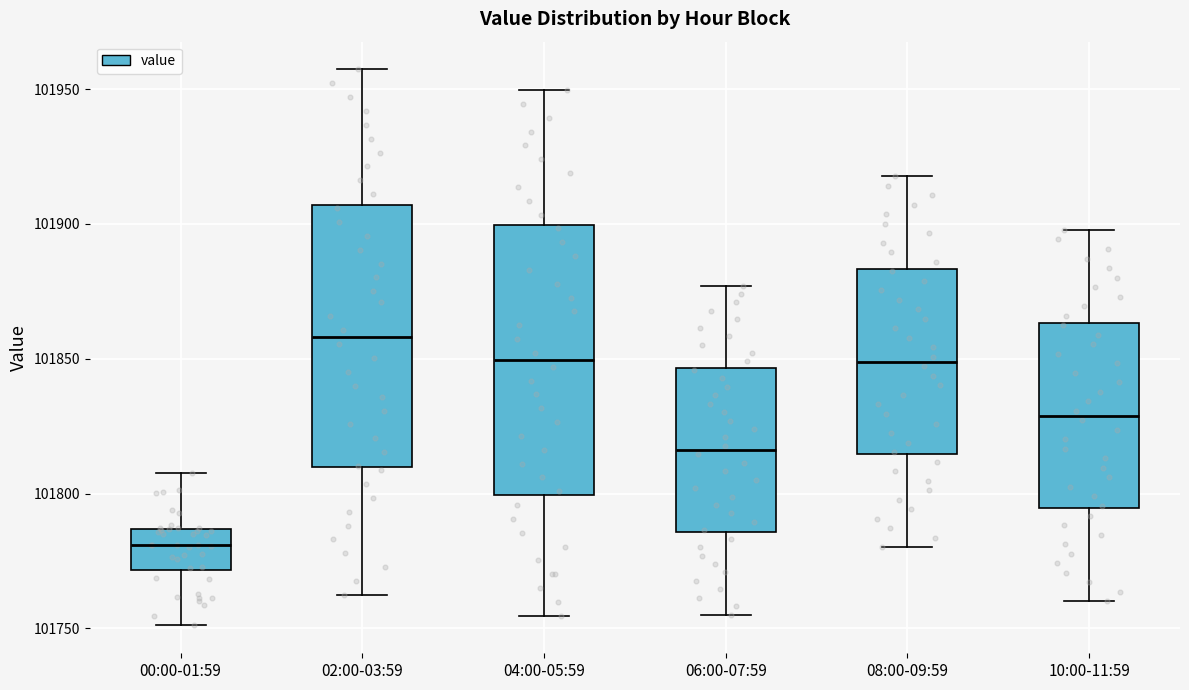

Which box's median line is the lowest?

00:00-01:59